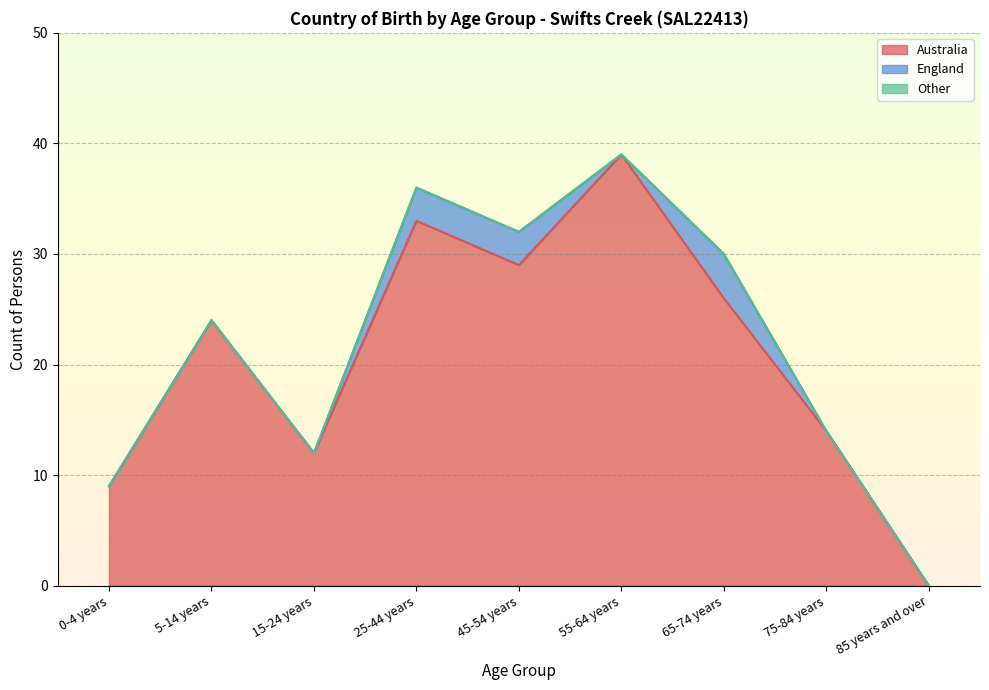

True or false: Other and Australia cross at least once.

False